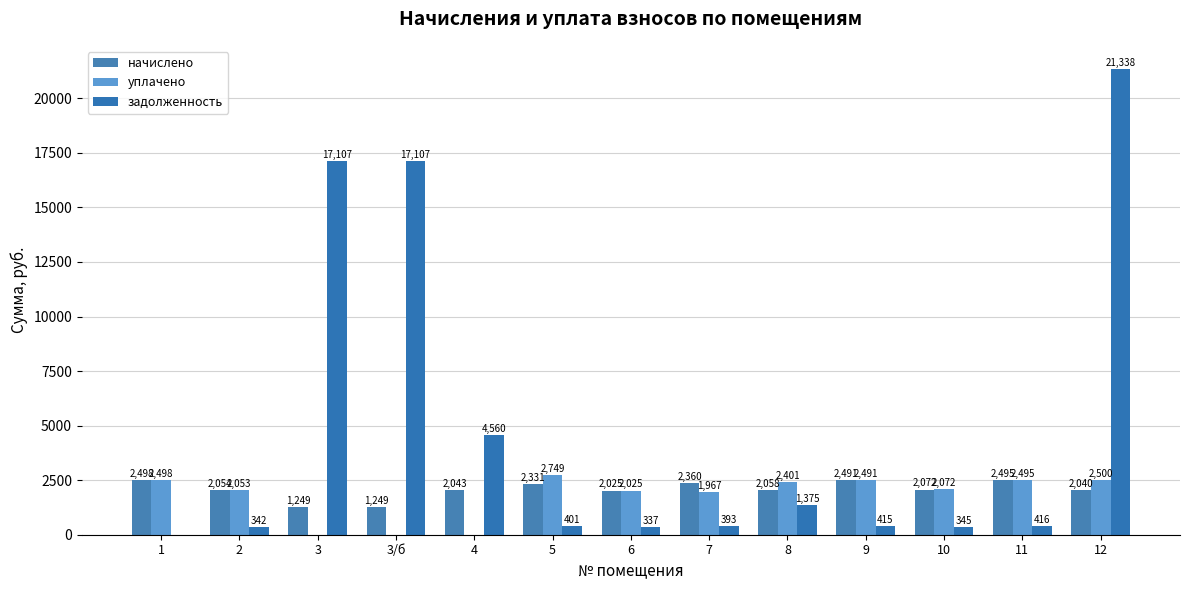

Count the number of categories in the chart.

13